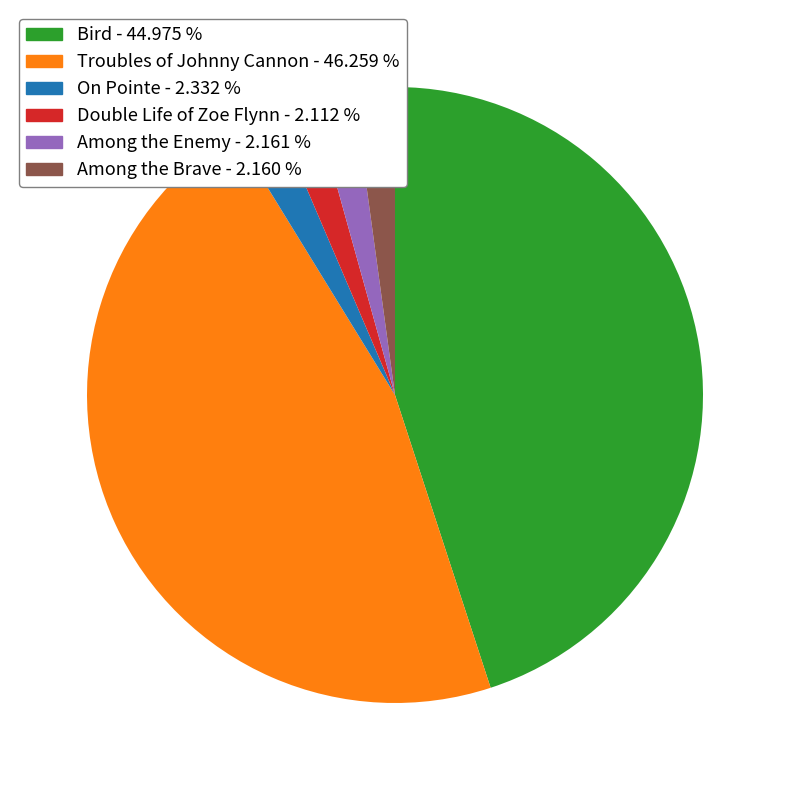

Which category has the biggest portion of the pie?

Troubles of Johnny Cannon